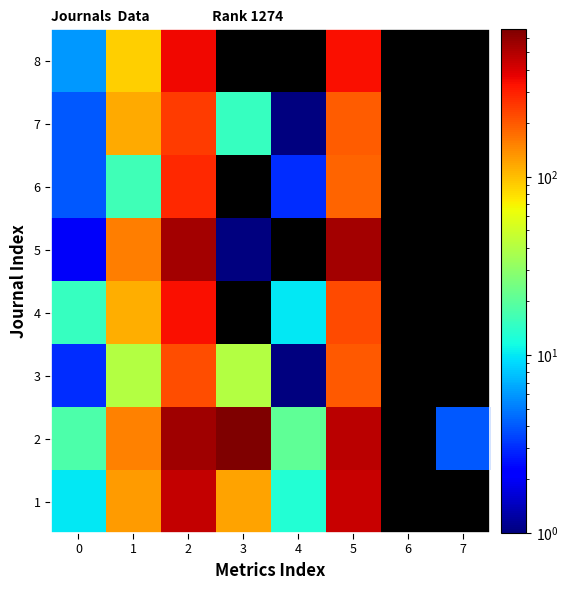

Which series has the widest spread of values?

2